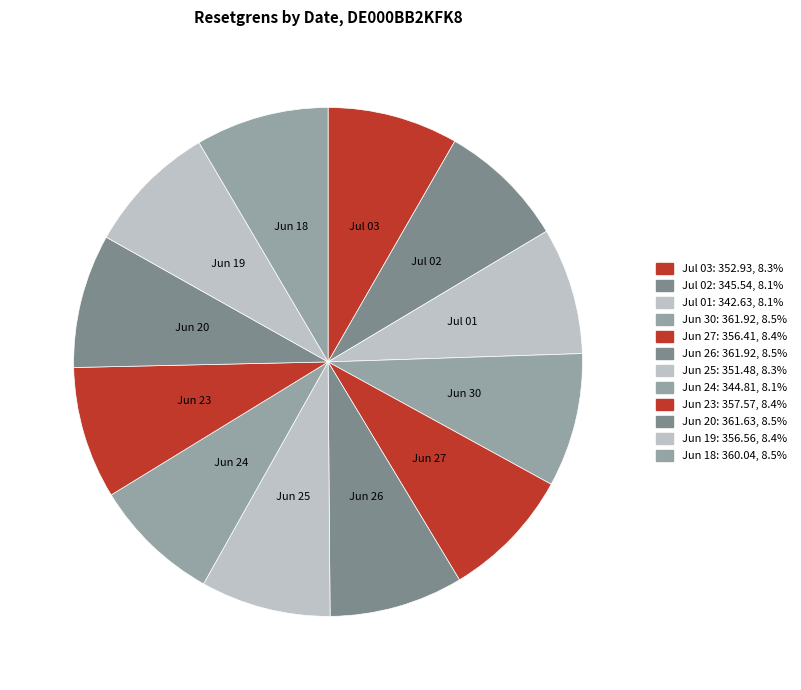

To the nearest percent, what is the average slice percentage?

8%